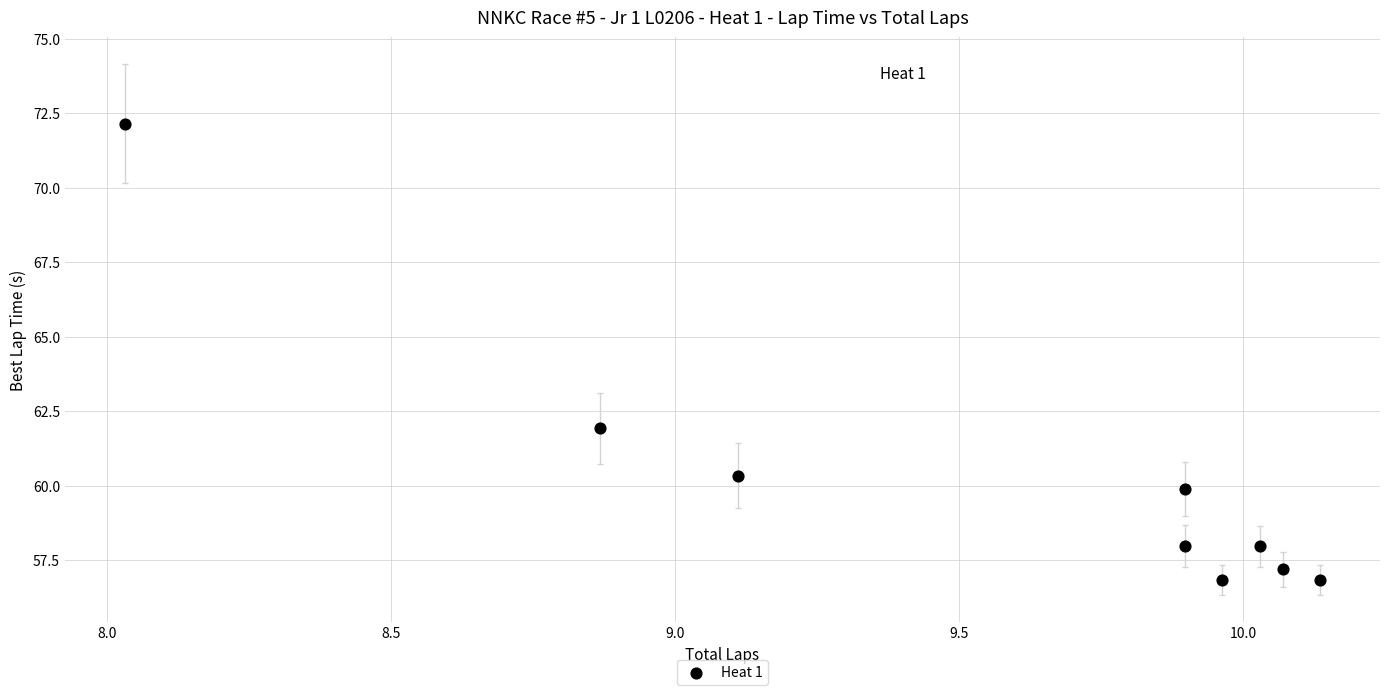

What is the average X value?

9.6